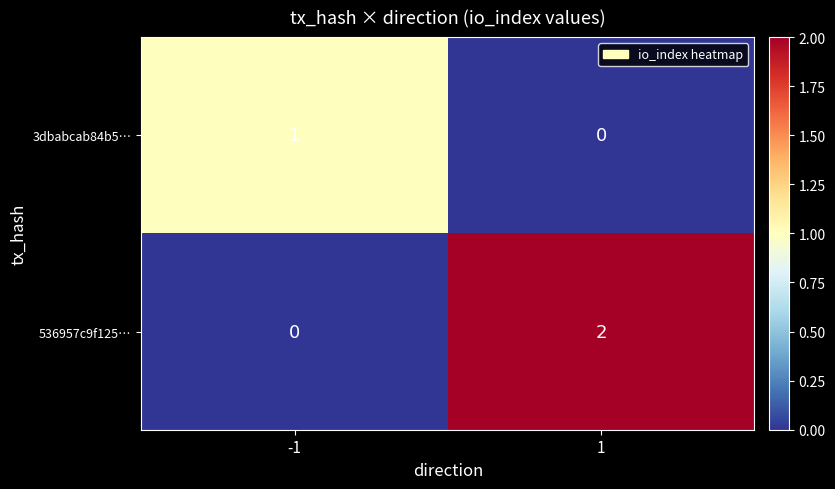

Reading right to left, what are all the values shown in this chart?

3dbabcab84b5…: 0	1
536957c9f125…: 2	0